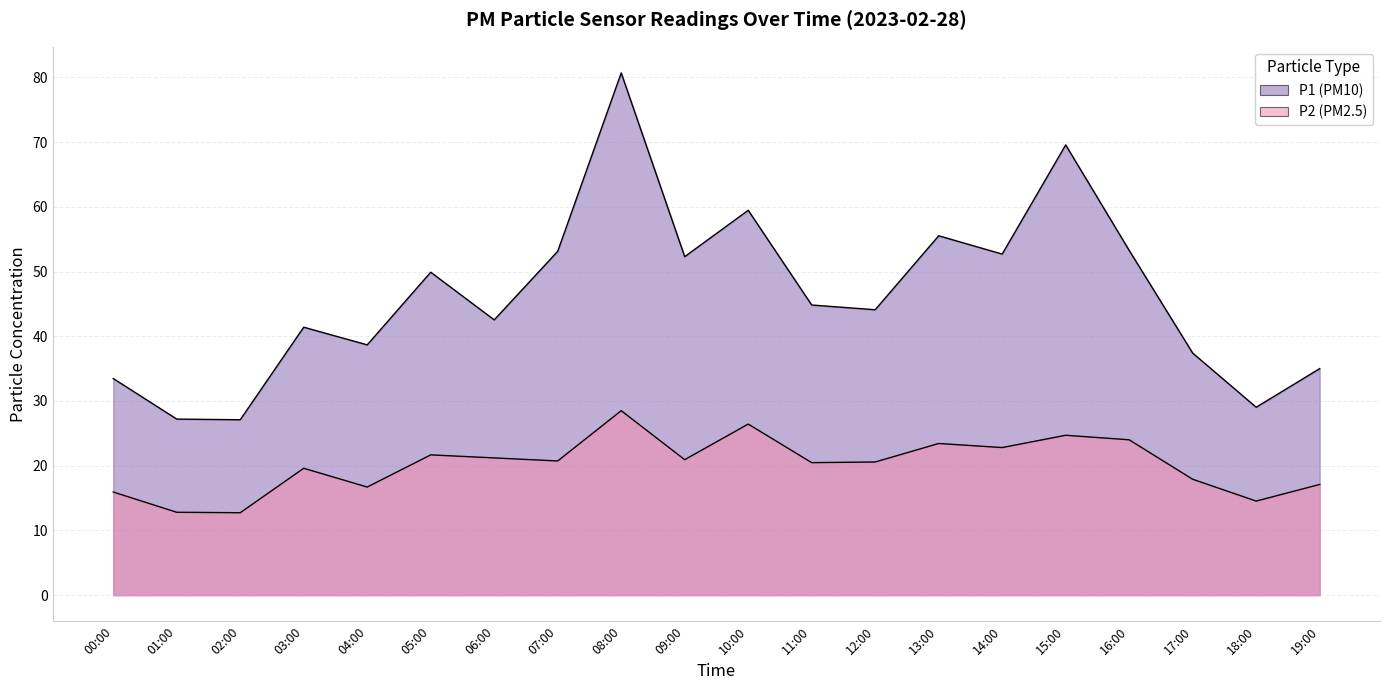

True or false: P2 and P1 cross at least once.

False